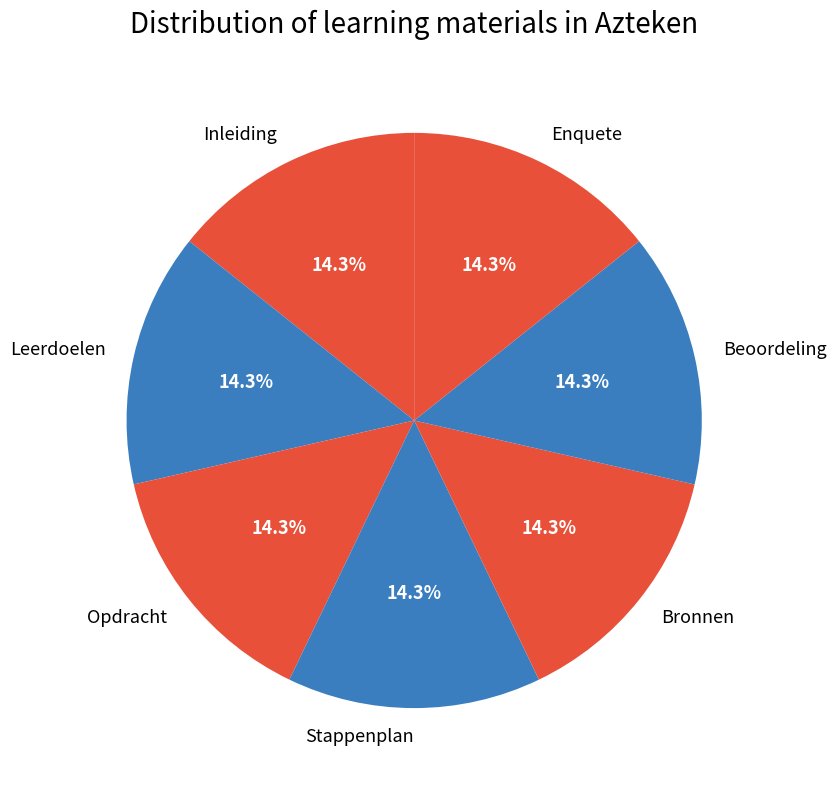

What portion of the pie excludes Beoordeling?

85.7%